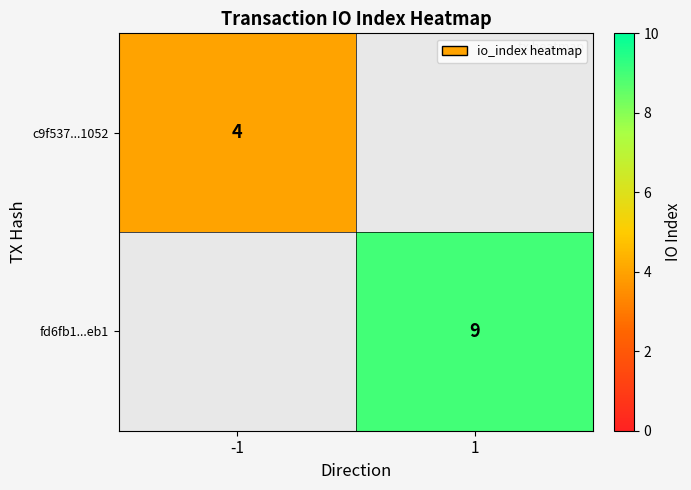

How many data points does each series have?

2